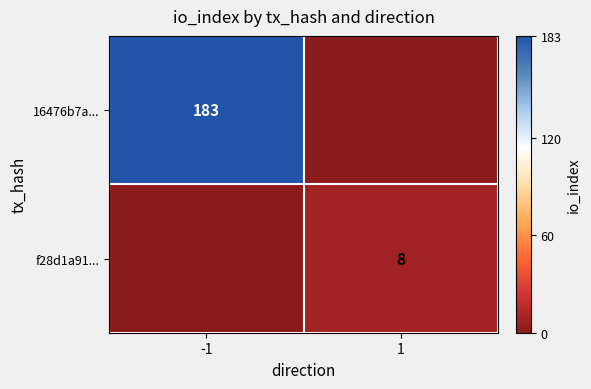

Is it true that f28d1a91... equals 14 at 1?

False